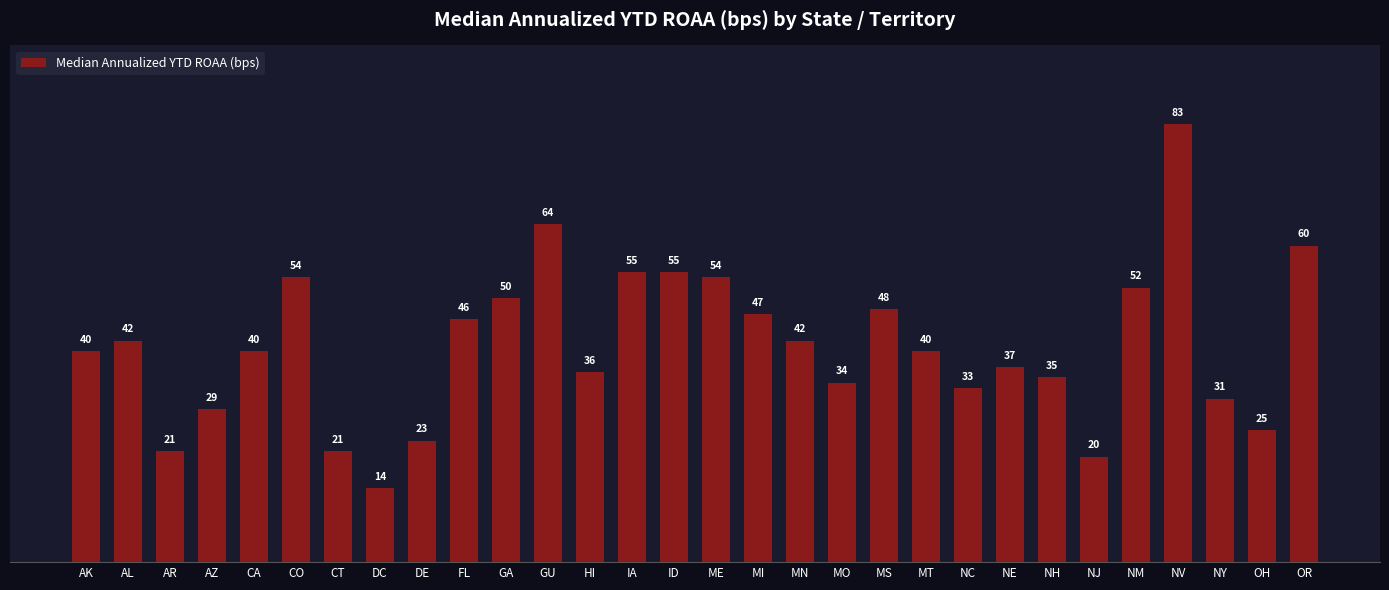

At which label is the value closest to 48?

MS